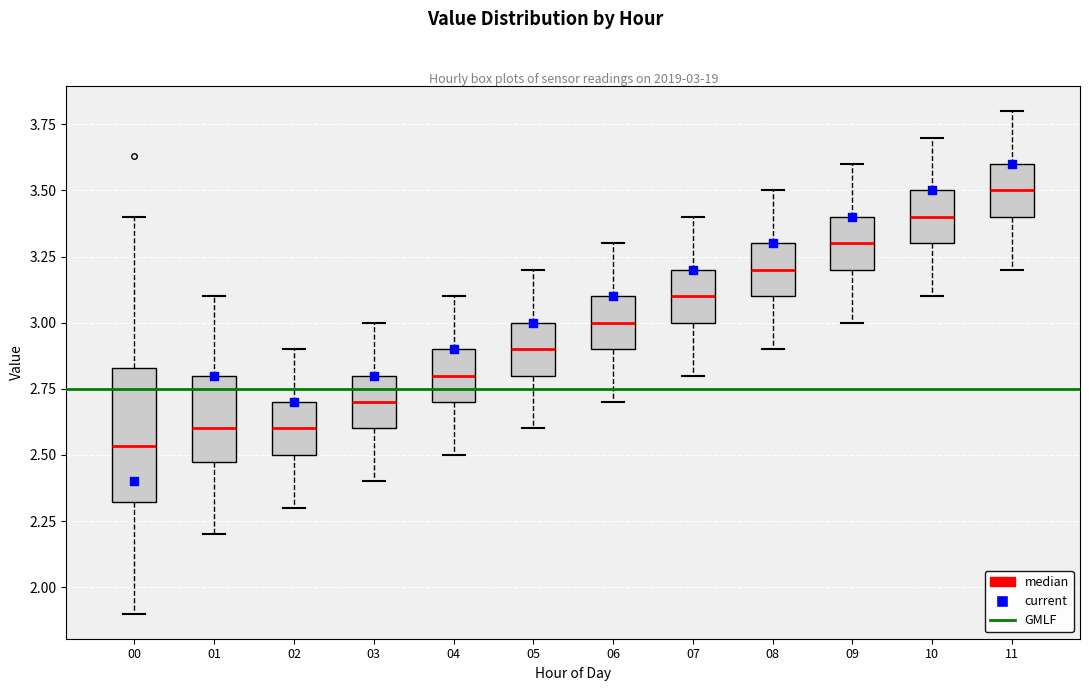

Which box's median line is the lowest?

00